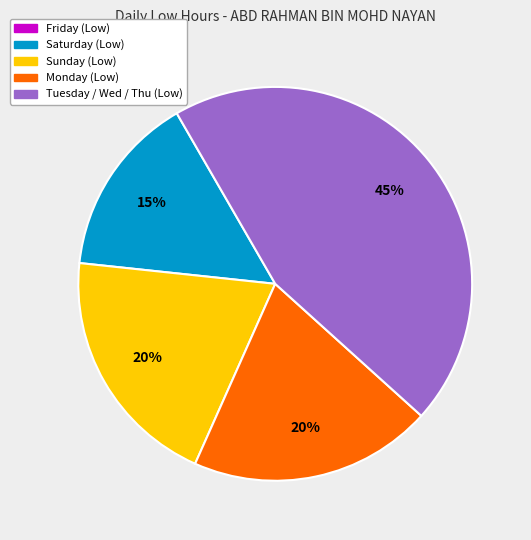

Is there any slice that represents more than half of the pie?

No